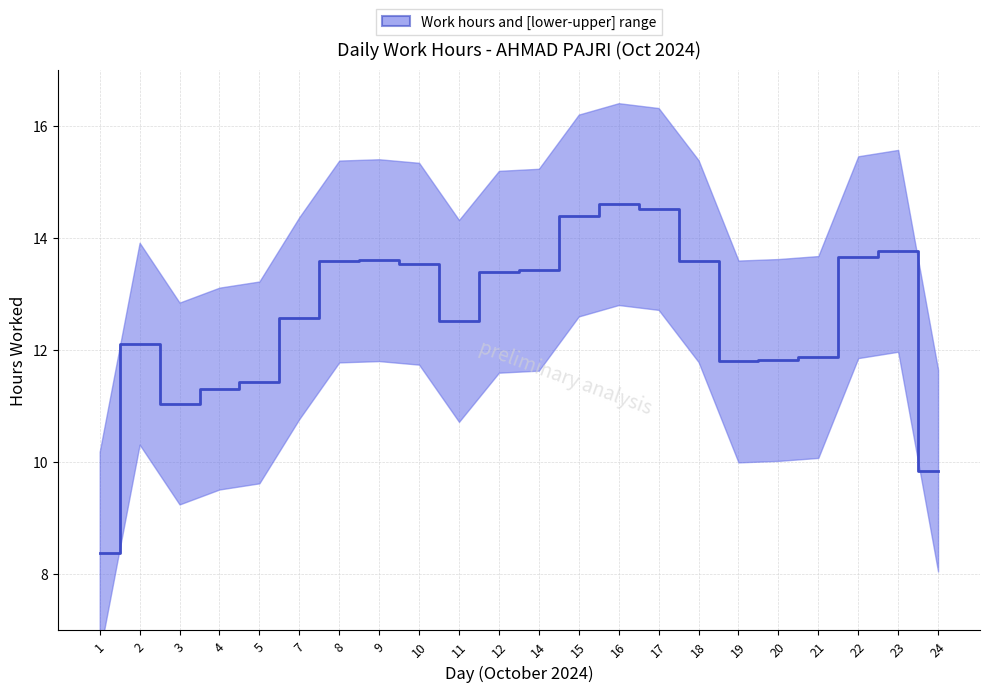

What is the difference between the maximum and second lowest values?

4.8